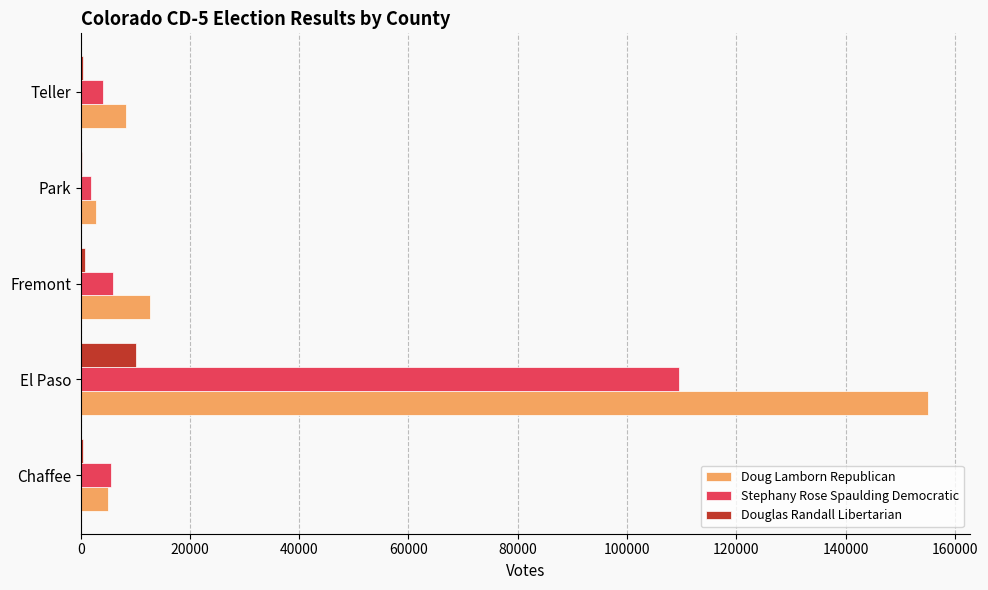

How many distinct data groups are displayed?

3